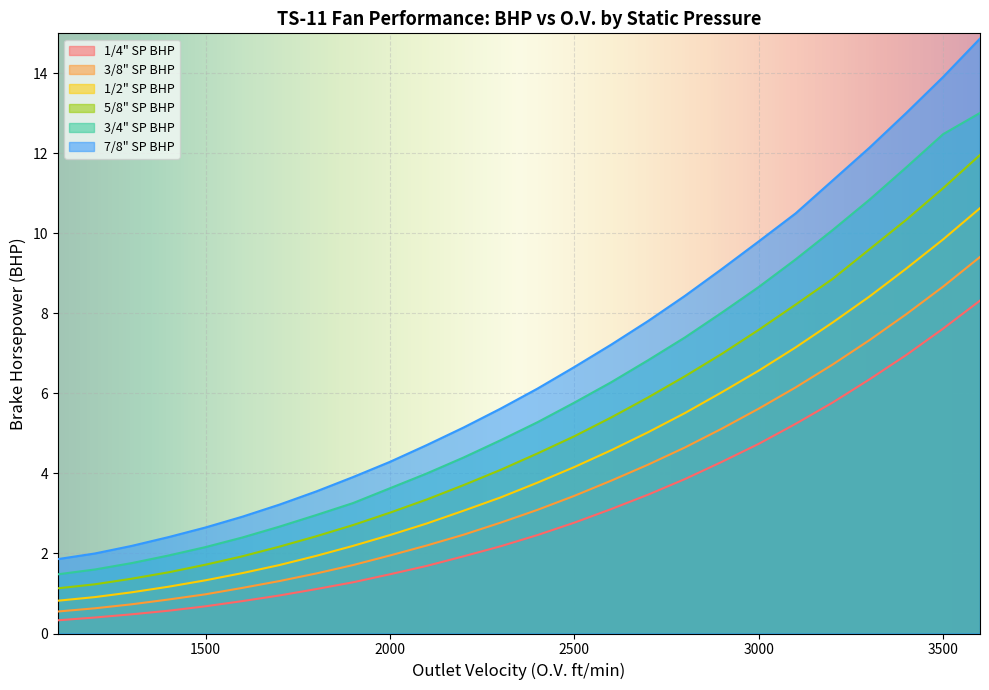

True or false: 1/2" SP BHP and 1/4" SP BHP cross at least once.

False